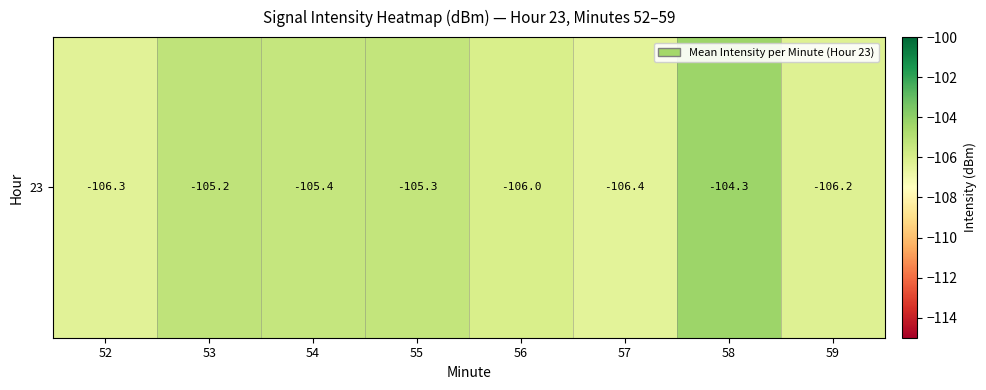

What is the change in value from 52 to 54?

+0.9